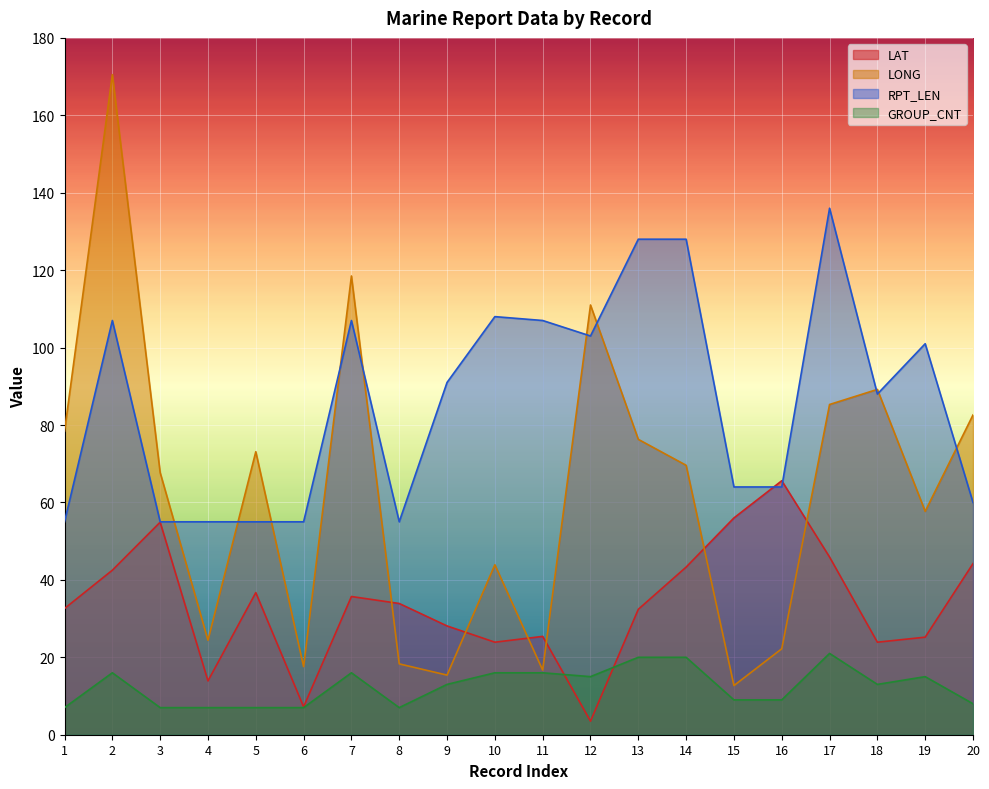

At which label does LAT reach its peak?

16